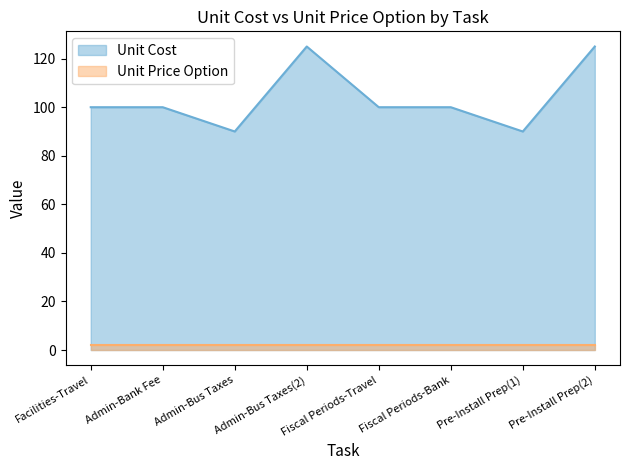

Count the number of categories in the chart.

8